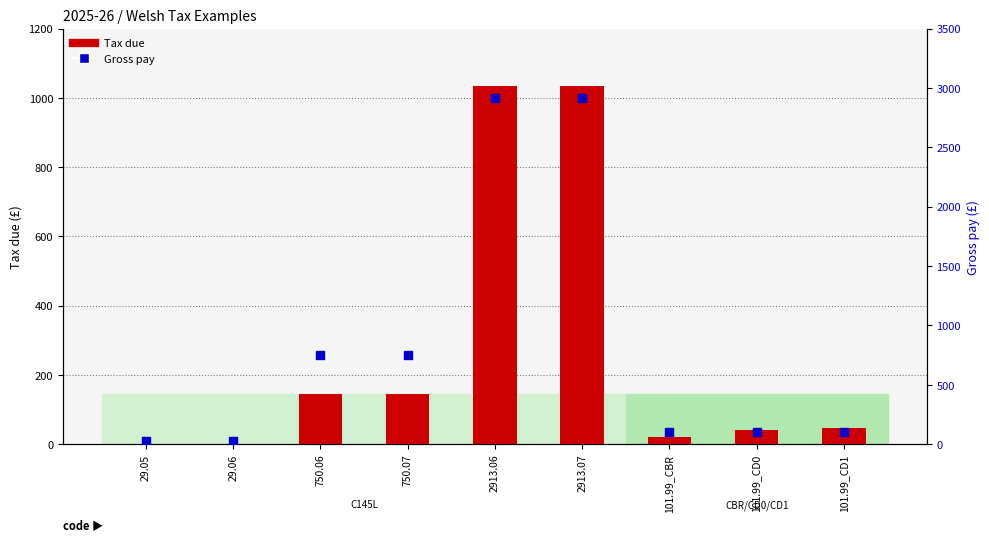

What are all the series names shown in the legend?

Tax due, Gross pay